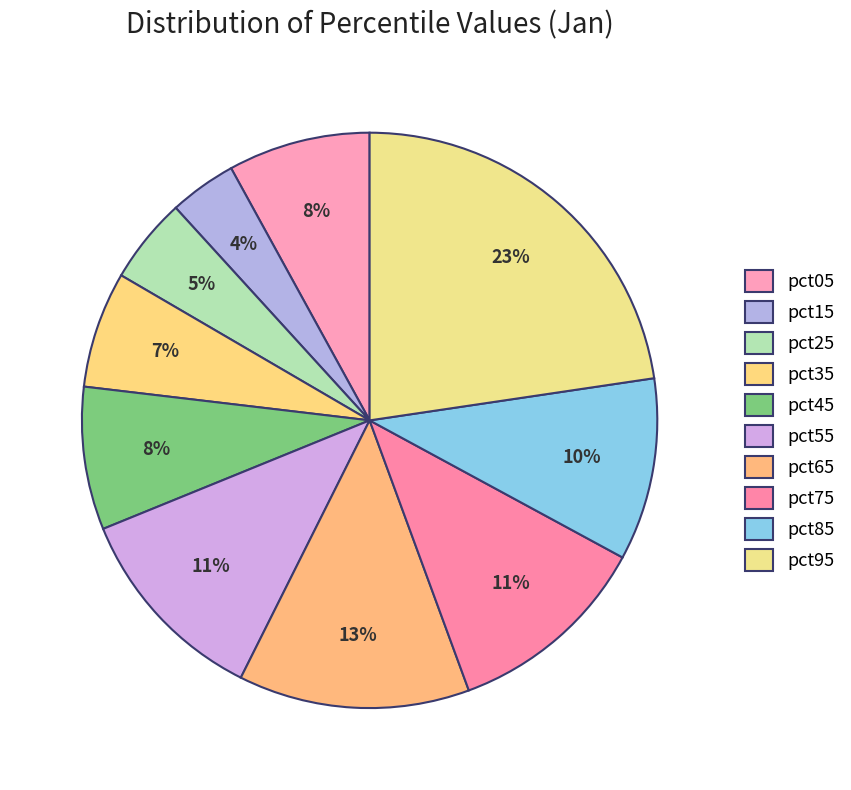

Between pct15 and pct95, which is larger?

pct95